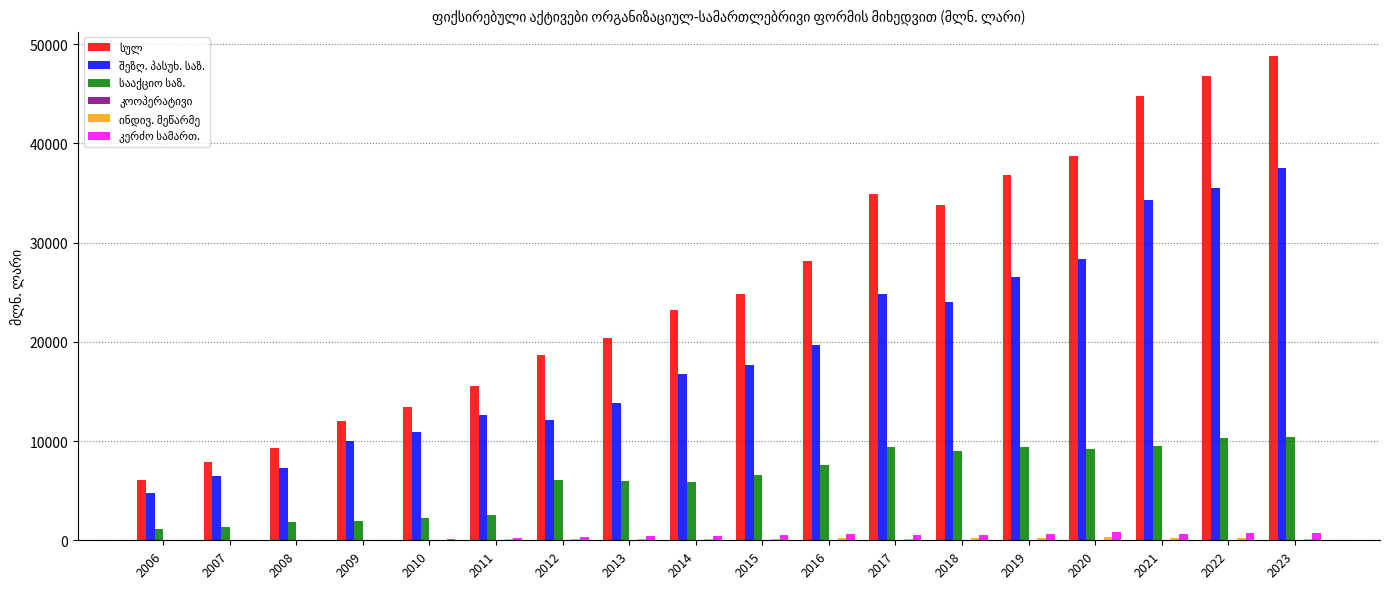

What is the maximum value shown in the chart?

48793.4